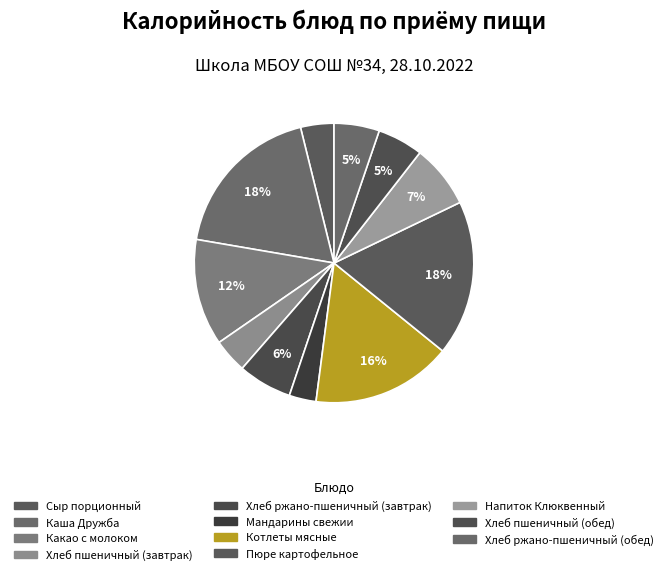

To the nearest percent, what is the average slice percentage?

9%